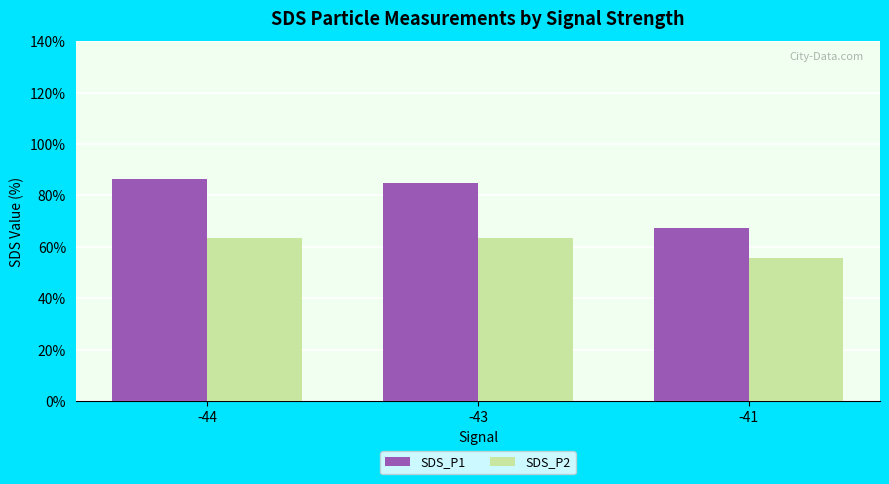

Read the SDS_P2 value at -44.

63.6